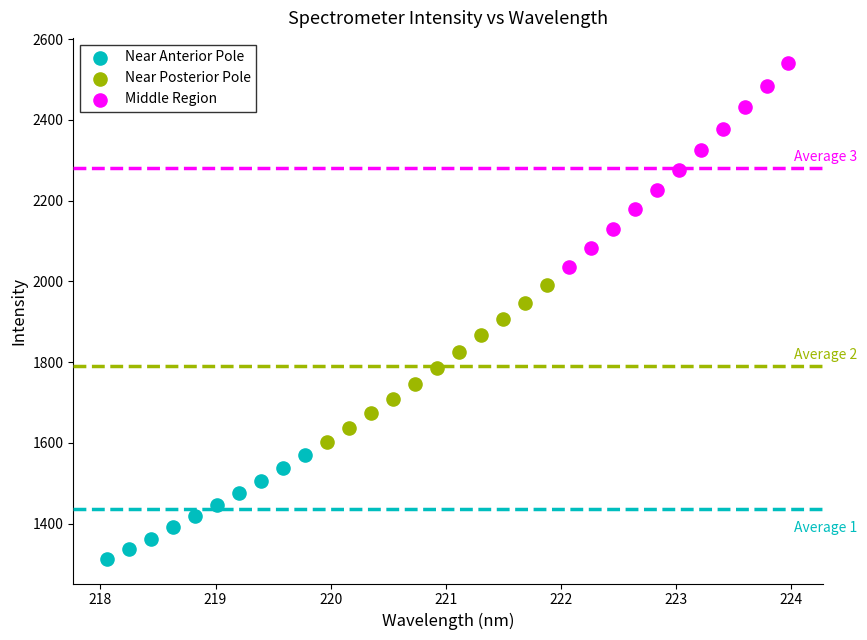

Which series reaches the maximum Y coordinate?

Middle Region